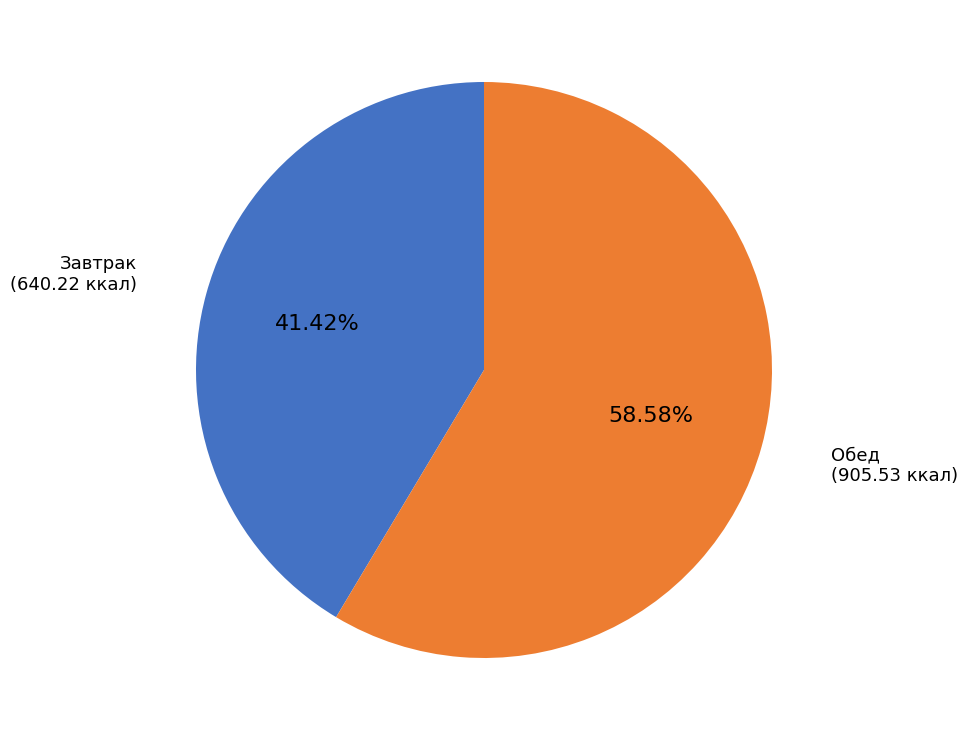

Do Завтрак and Обед together represent more than half of the pie?

Yes